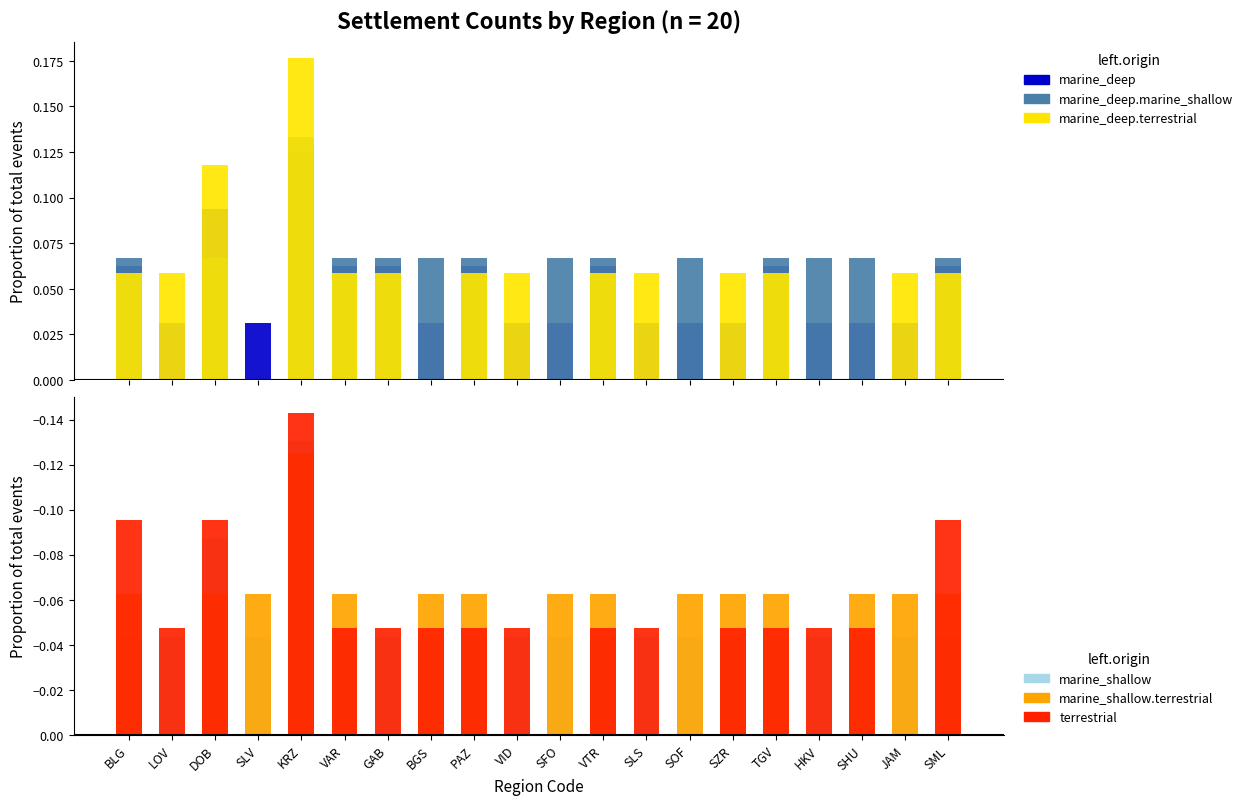

Between KRZ and VAR, which series saw the biggest shift?

marine_deep.terrestrial